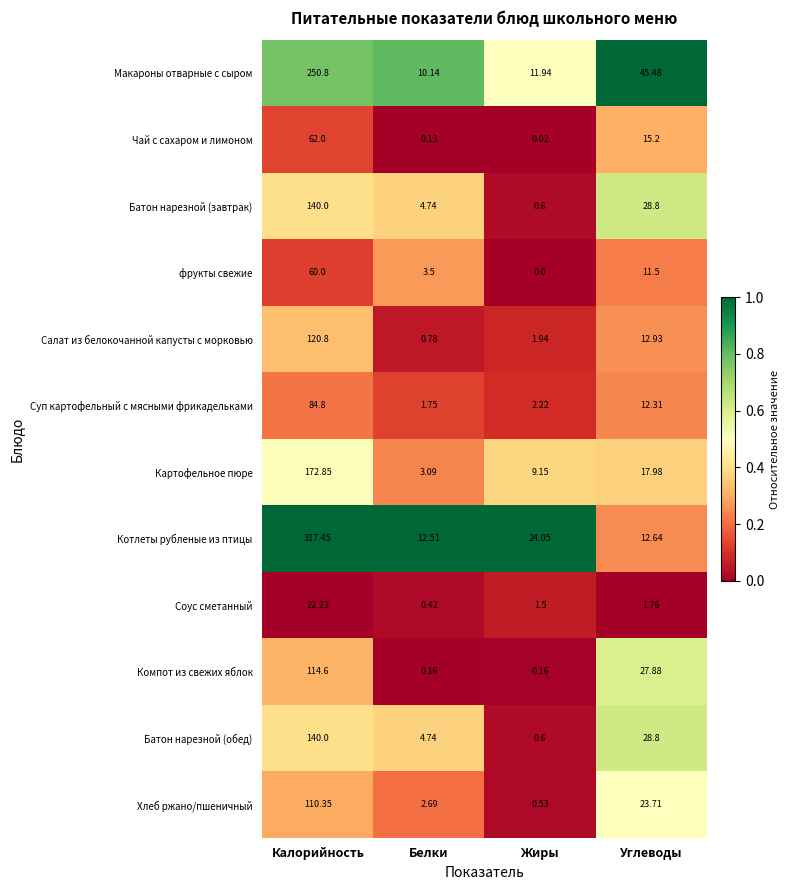

List the labels in order of Чай с сахаром и лимоном value, largest first.

Калорийность, Углеводы, Белки, Жиры